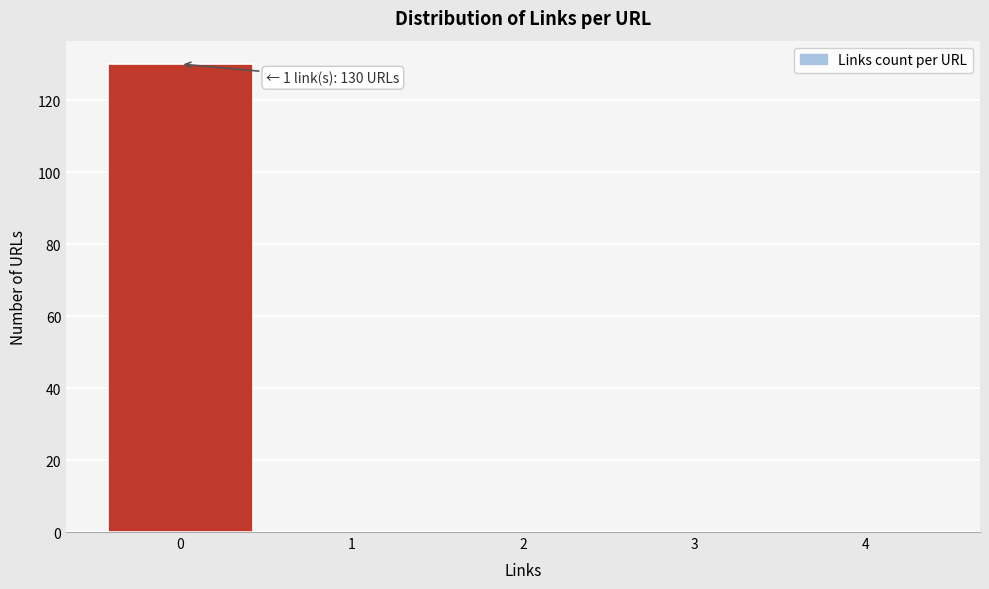

Reading left to right, list all the values displayed in this chart.

0=130	1=0	2=0	3=0	4=0